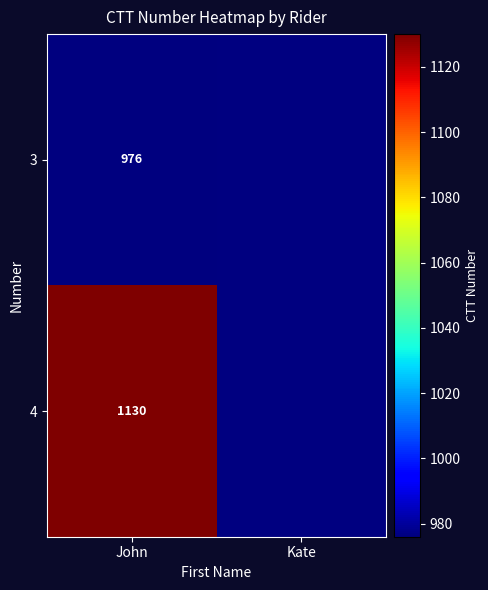

Is it true that 4 equals 1130 at John?

True